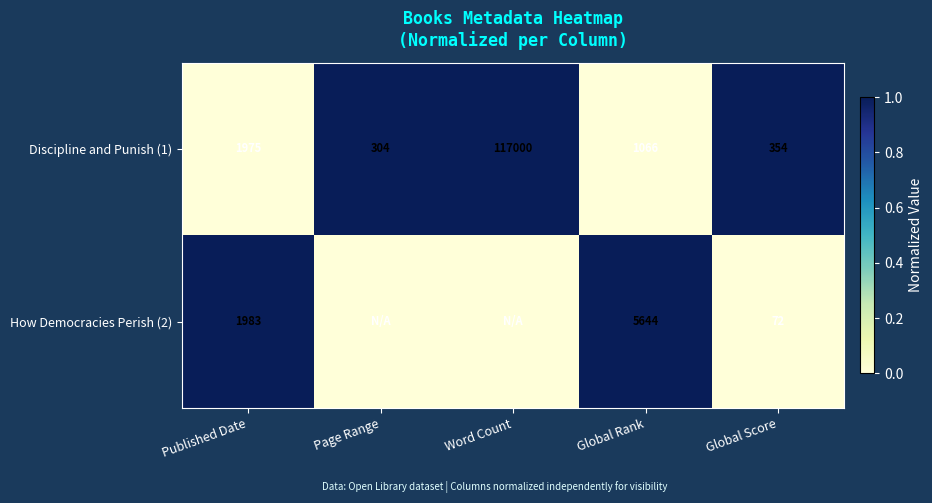

Which series changed the most between Published Date and Global Score?

How Democracies Perish (2)